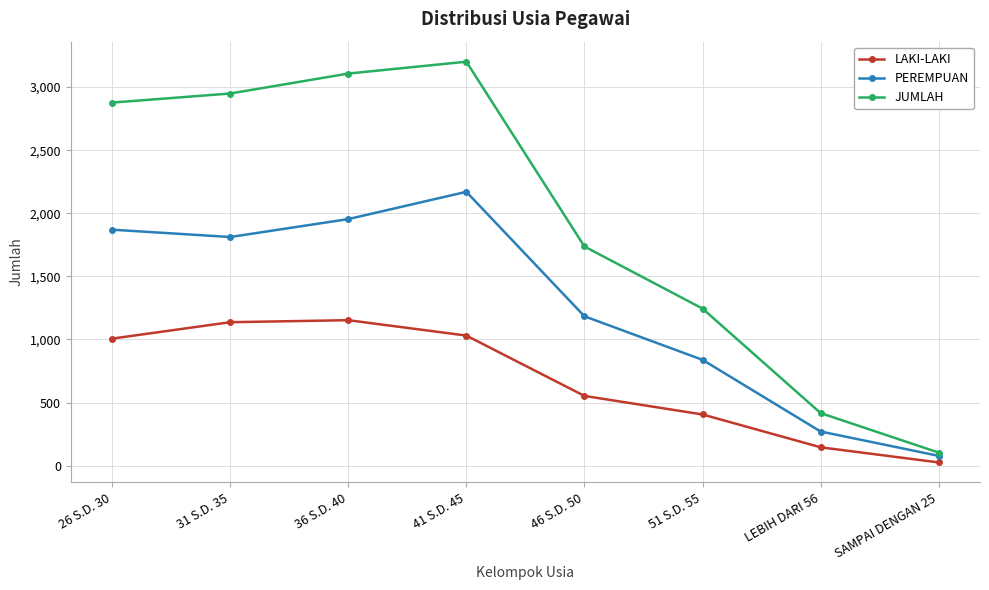

How many interior local peaks does the PEREMPUAN series have?

1